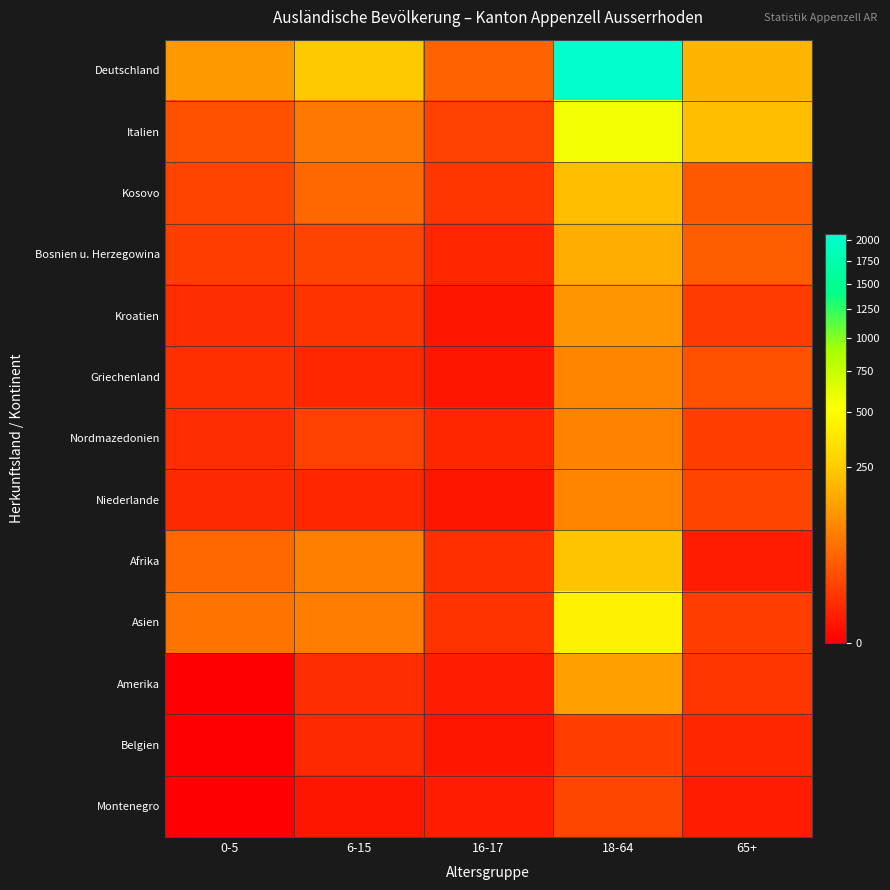

Between 16-17 and 65+, which is larger?

65+